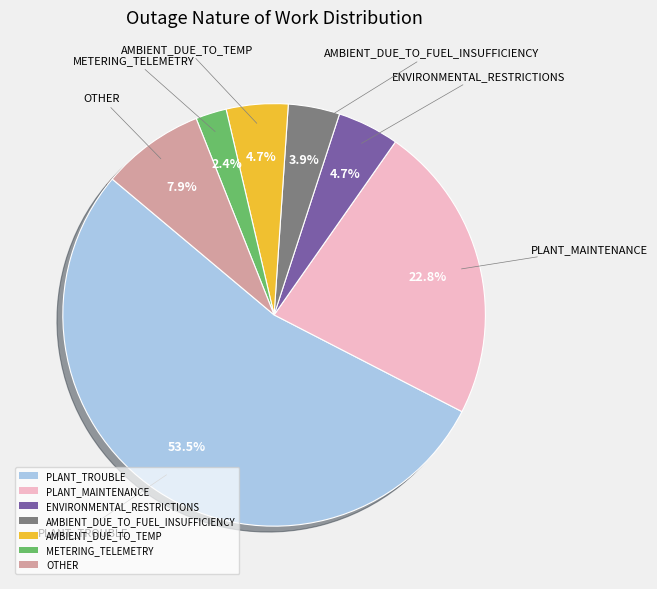

Combined, what portion of the pie is PLANT_TROUBLE and PLANT_MAINTENANCE?

76.4%